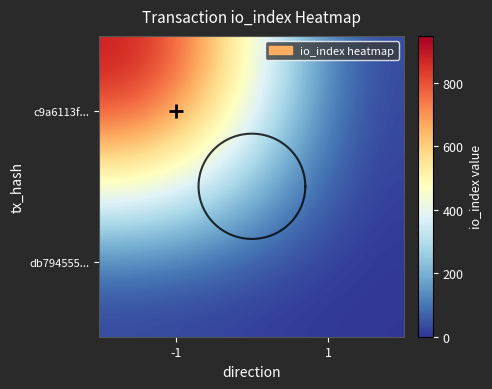

How many db794555... values are between 0 and 2?

2